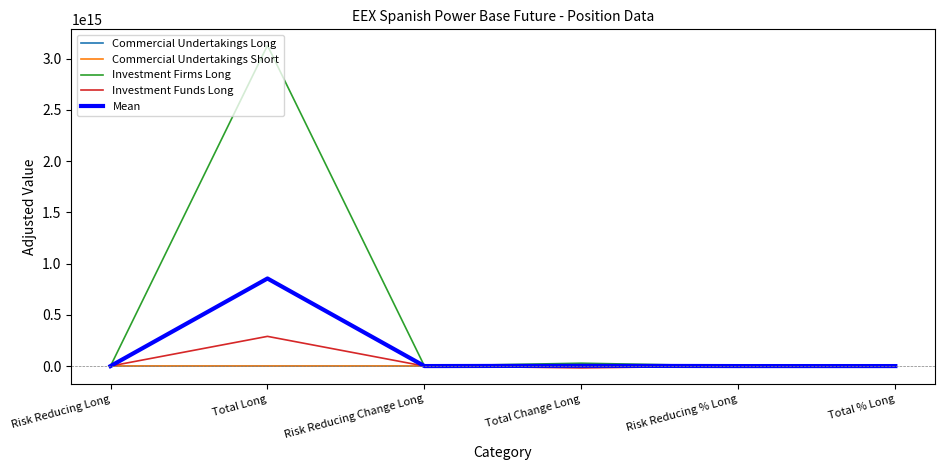

The Investment Funds Long series shows 0.0 at Risk Reducing % Long. True or false?

True